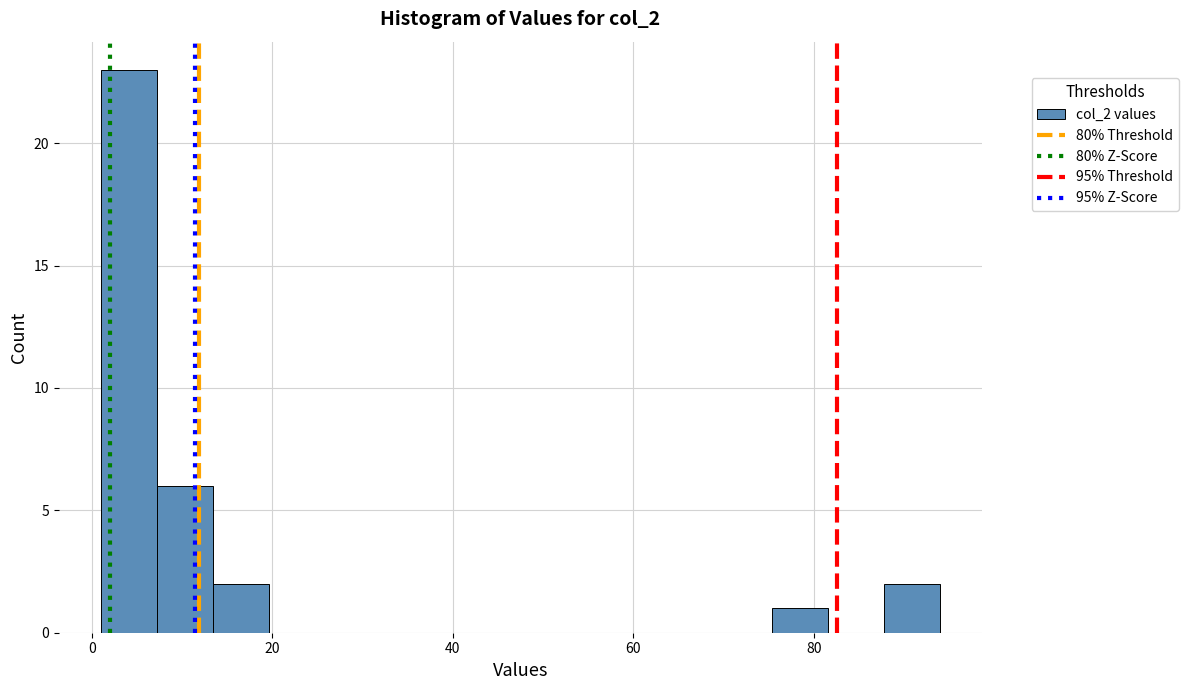

Around what value on the x-axis is the tallest bar? Give the approximate position of its centre, as read against the axis.

4